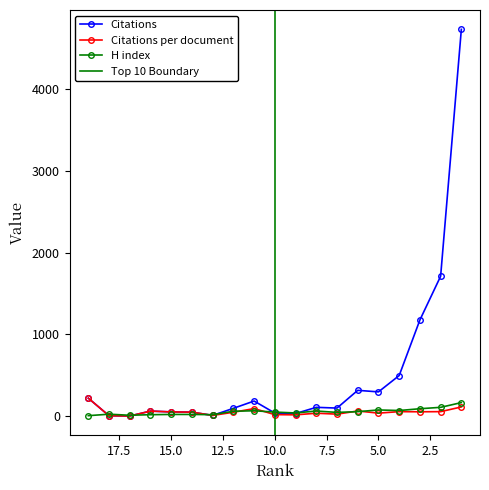

Reading left to right, transcribe all the data shown in this chart.

Citations: 220.0	5.0	2.0	62.0	52.0	49.0	9.0	96.0	185.0	38.0	32.0	108.0	99.0	316.0	297.0	497.0	1177.0	1712.0	4733.0
Citations per document: 220.0	5.0	2.0	62.0	52.0	49.0	9.0	48.0	92.5	19.0	16.0	36.0	24.8	63.2	37.1	55.2	53.5	55.2	112.7
H index: 6.0	24.0	11.0	18.0	21.0	21.0	18.0	60.0	66.0	50.0	39.0	63.0	46.0	55.0	76.0	69.0	91.0	108.0	166.0